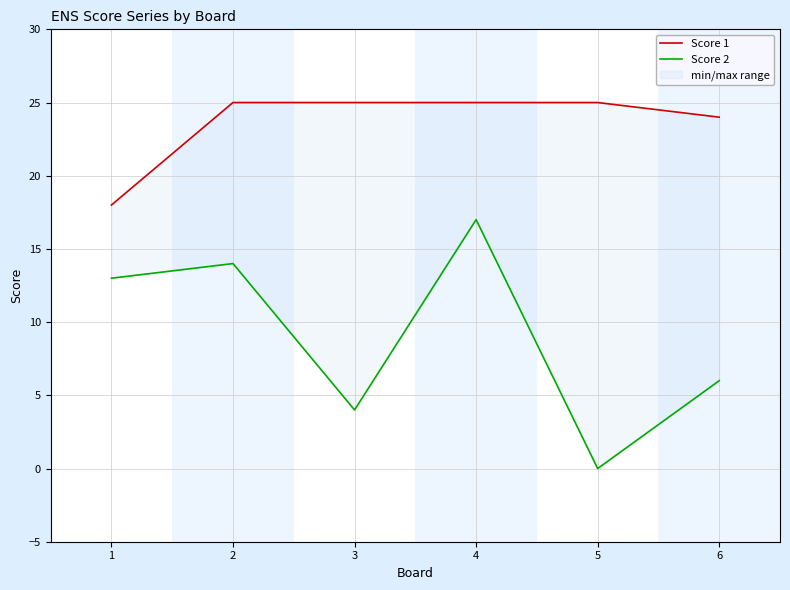

What is the sum of all Score 2 values?

54